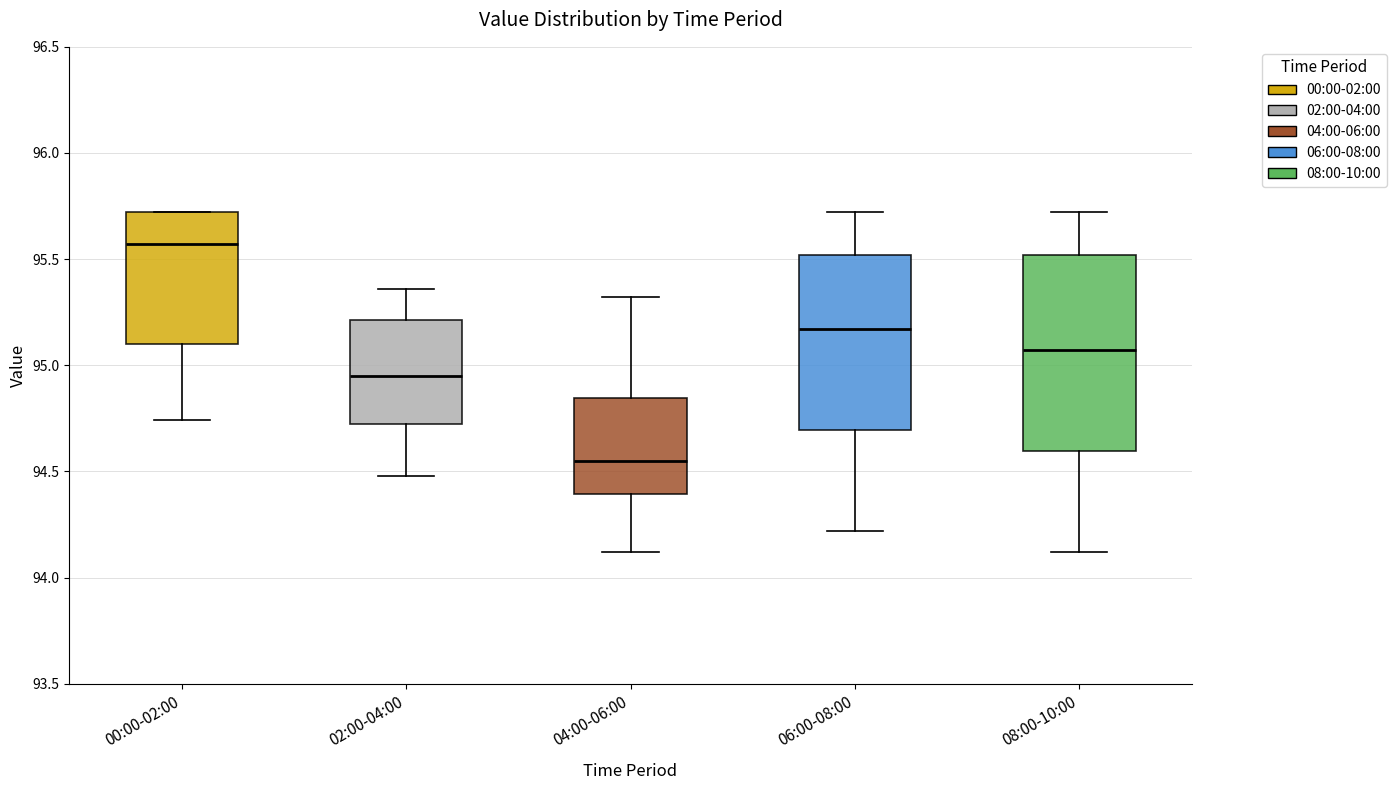

Where does the lower whisker of the box for 00:00-02:00 end on the y-axis? The values are not printed on the chart, so give them approximately, as read against the axis.

94.75